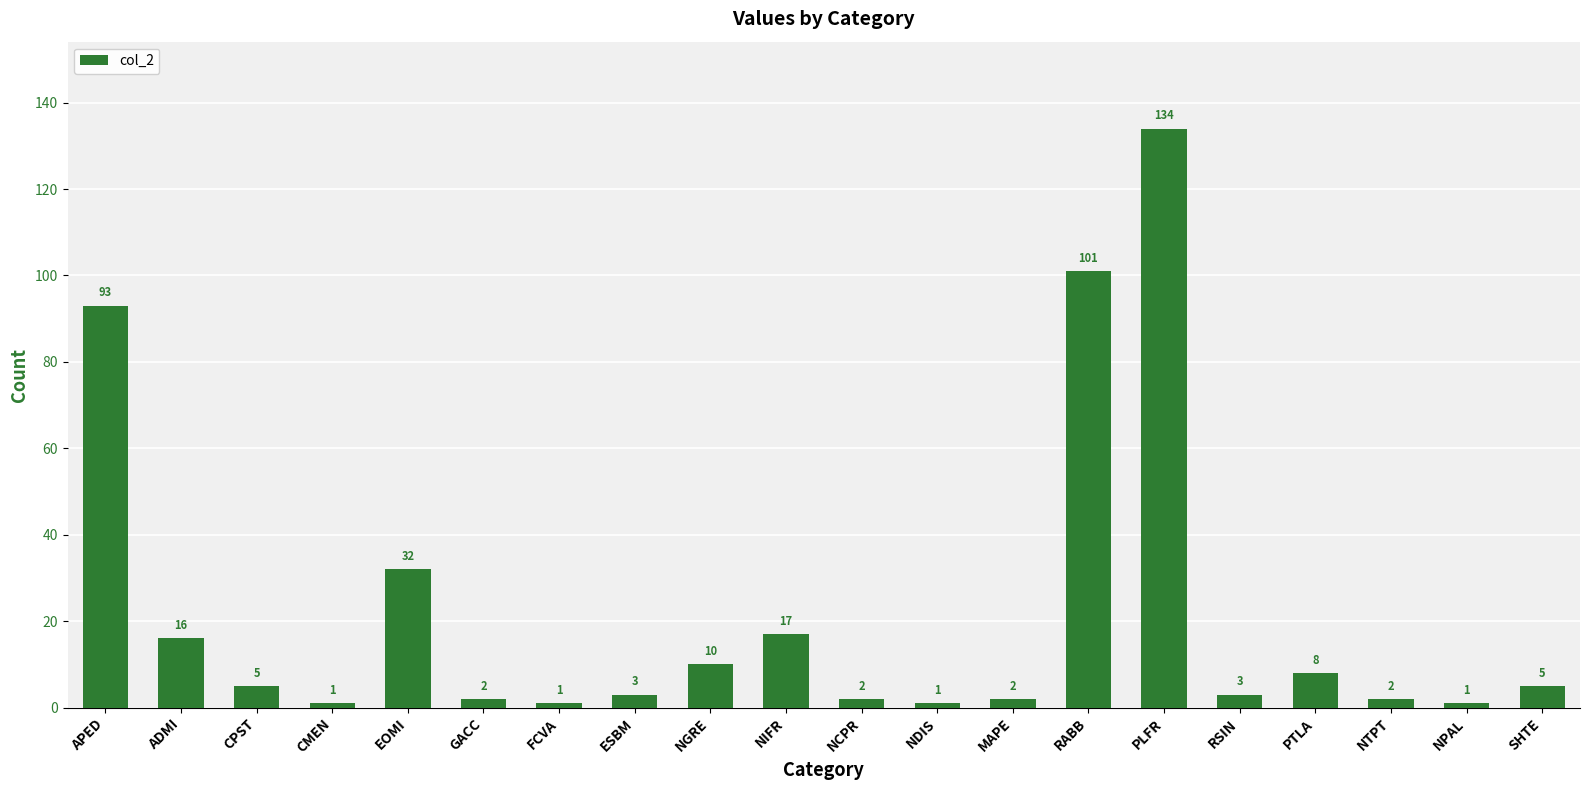

How many series are shown in this chart?

1